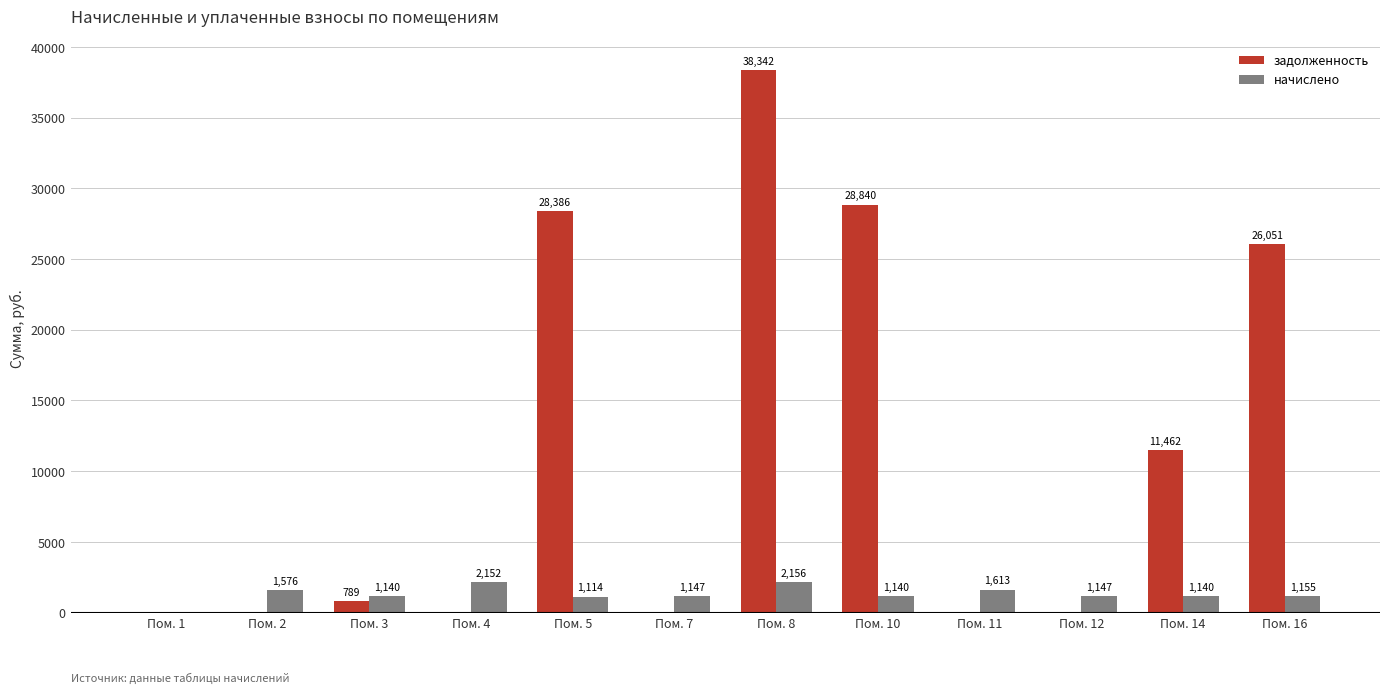

Is the value of начислено at Пом. 11 greater than the value of задолженность at Пом. 8?

No